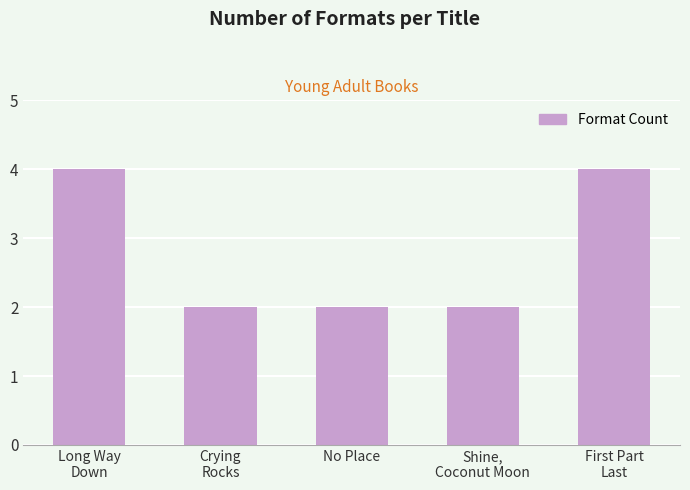

Are the bars grouped side by side (vs. stacked)?

No